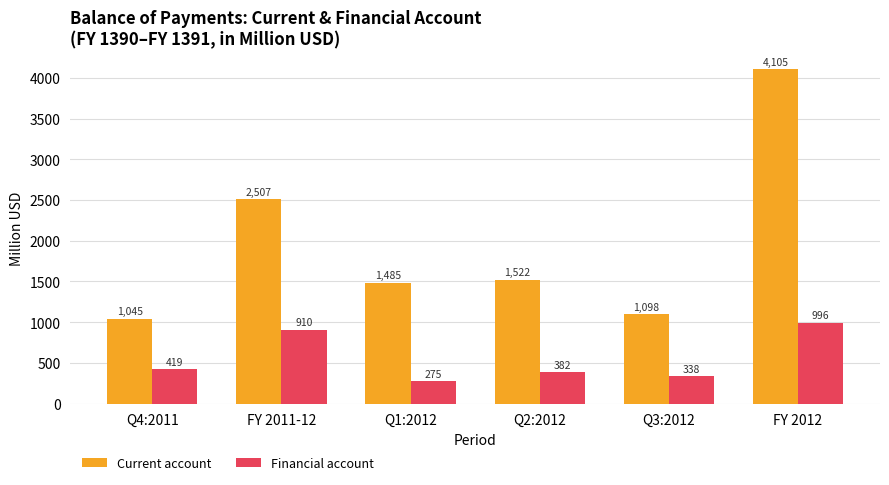

Which series changed the most between Q1:2012 and Q3:2012?

Current account